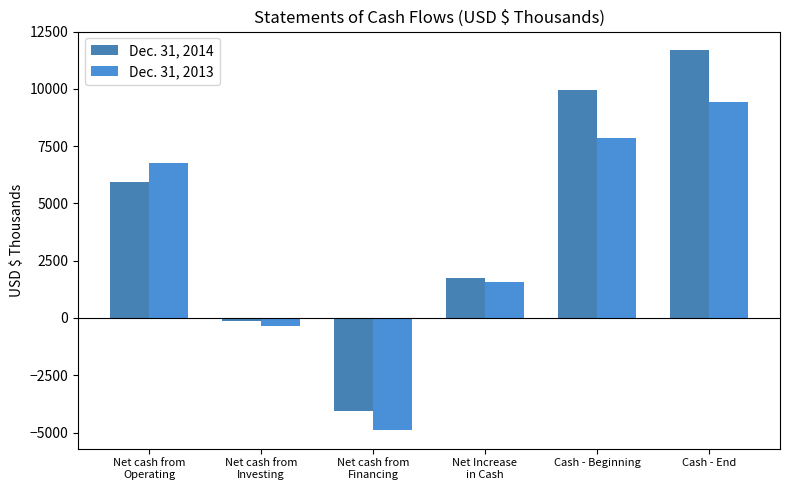

At which label is Dec. 31, 2013 closest to 2273?

Net Increase
in Cash